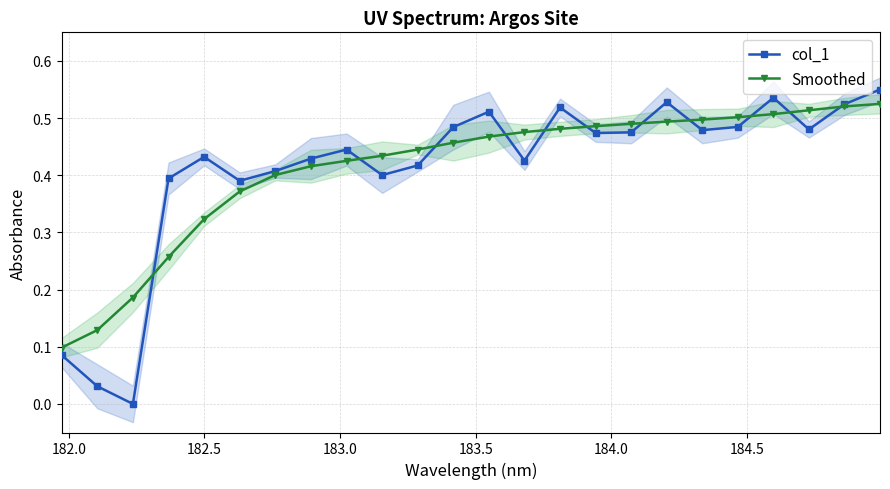

How many lines are shown in the chart?

2